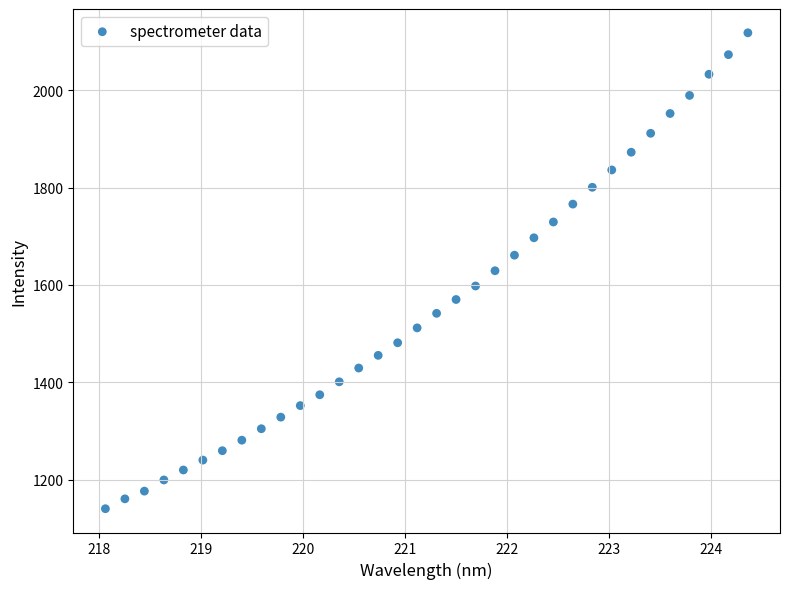

What is the range of Y values (max minus min)?

977.7